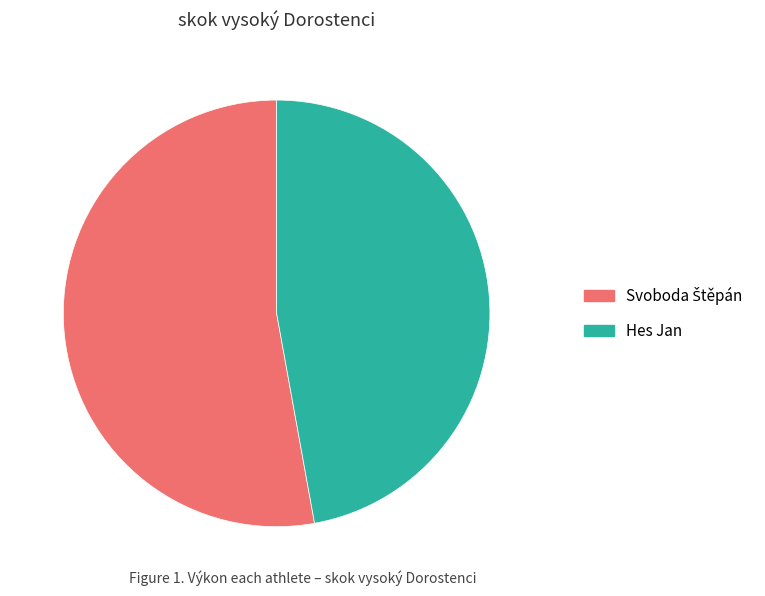

How many slices are in this pie chart?

2